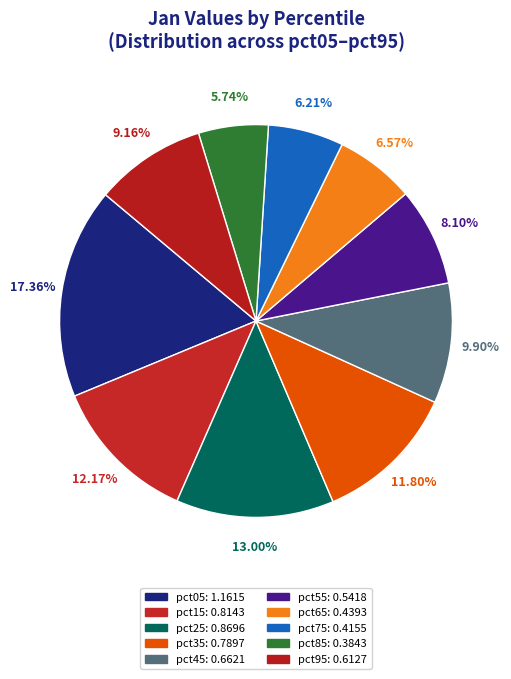

What portion of the pie excludes pct75?

93.8%